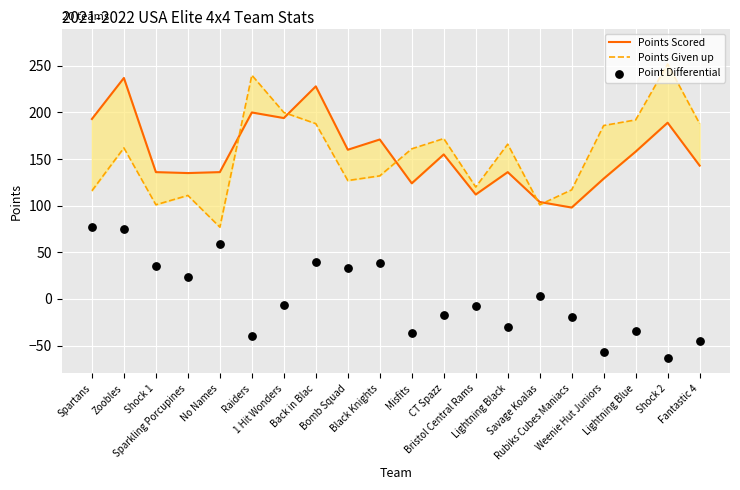

At which category is the sum across all series the highest?

Zoobles